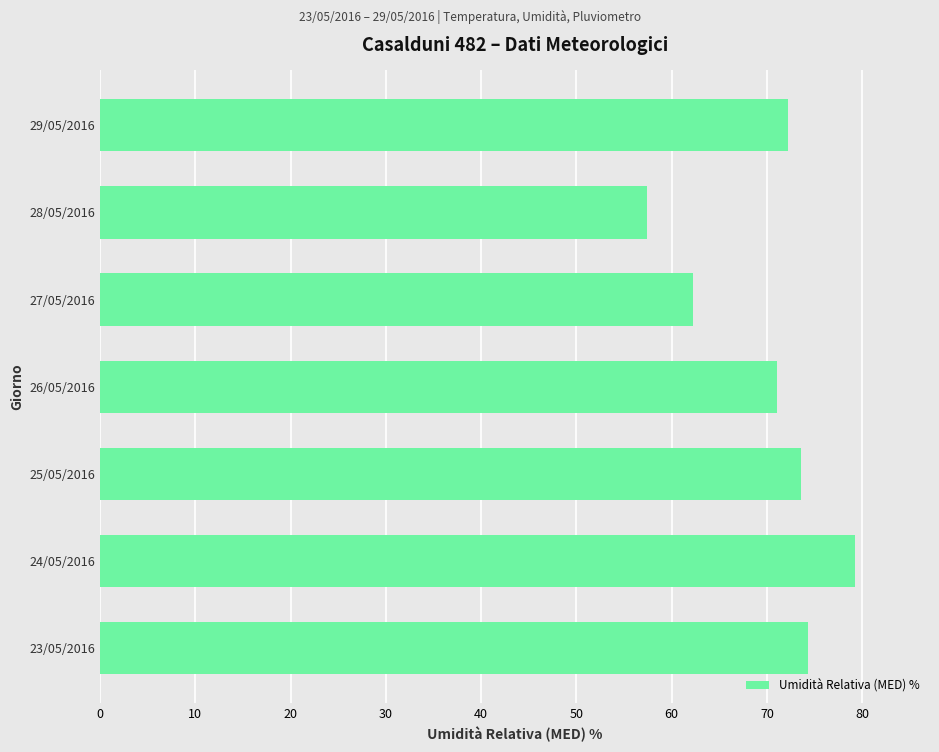

Is it true that the value at 29/05/2016 is 72.2?

True